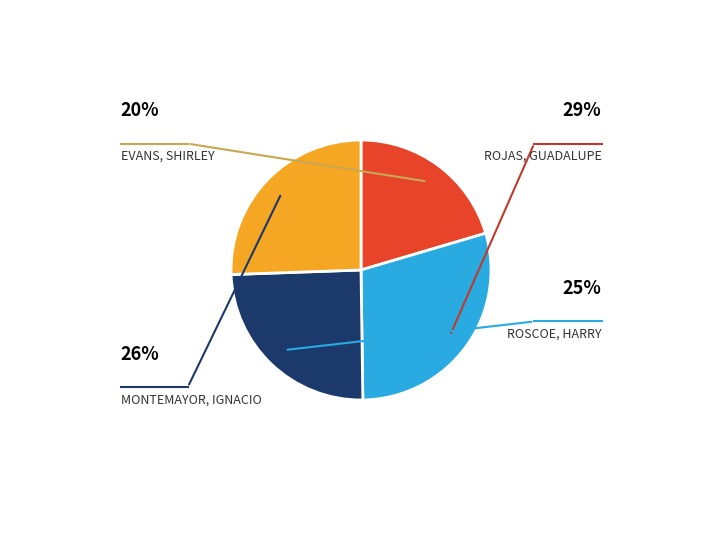

Is there any slice that represents more than half of the pie?

No